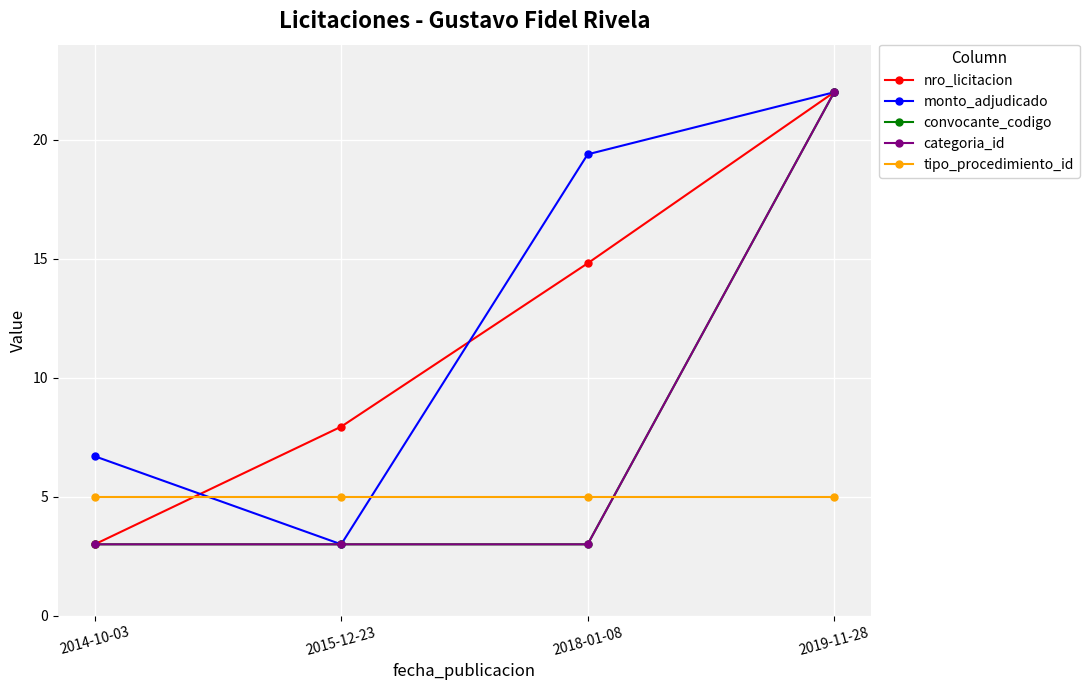

Between 2018-01-08 and 2019-11-28, which series saw the biggest shift?

convocante_codigo